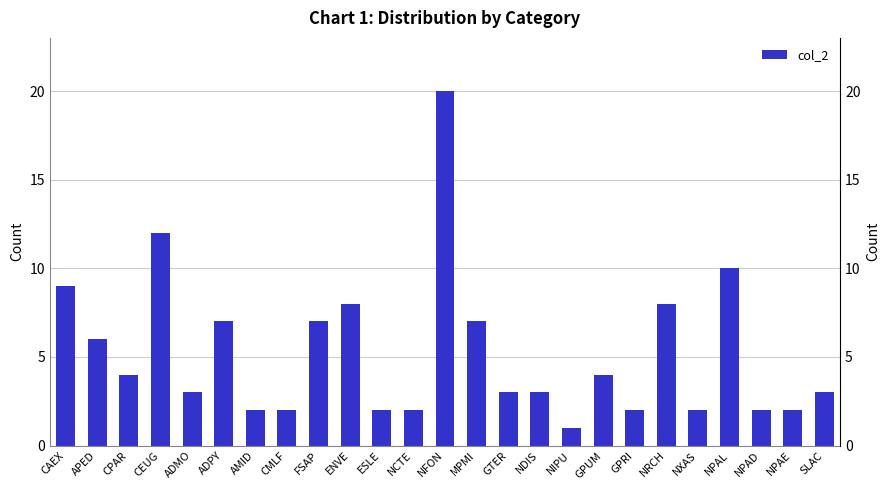

What is the minimum value shown in the chart?

1